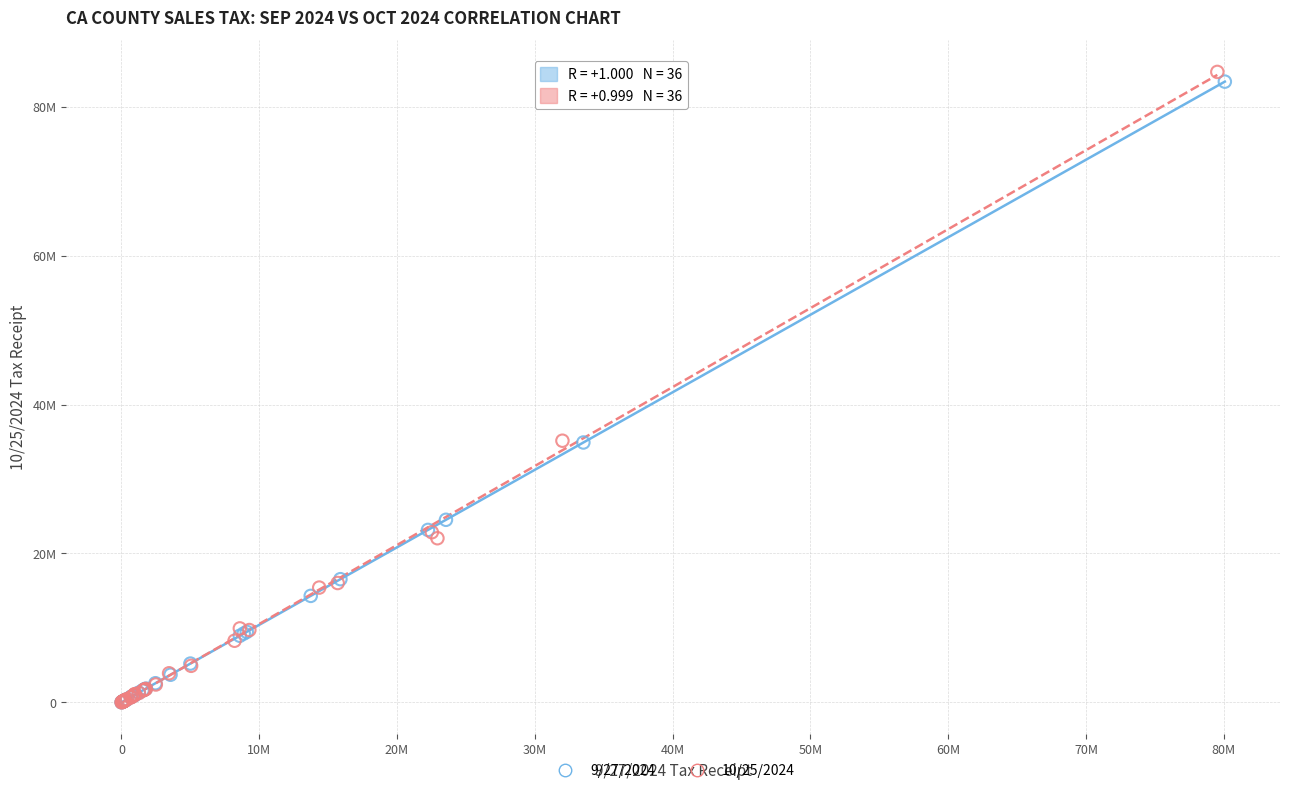

What are all the series names shown in the legend?

9/27/2024, 10/25/2024